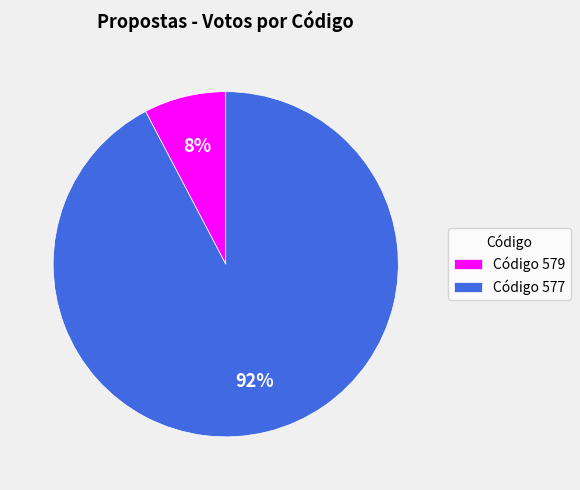

Which category has the biggest portion of the pie?

Código 577